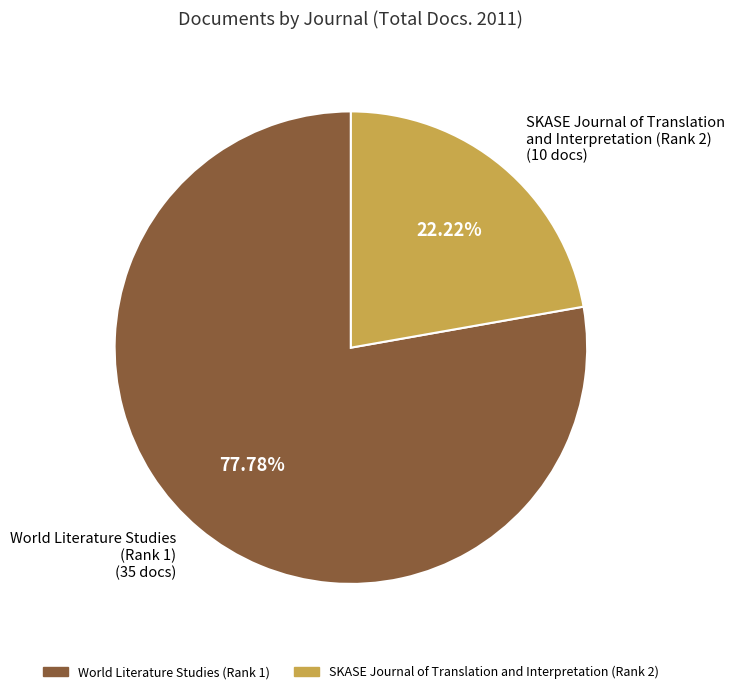

Approximately how many times larger is the value at SKASE Journal of Translation and Interpretation (Rank 2) compared to World Literature Studies (Rank 1)?

0.3